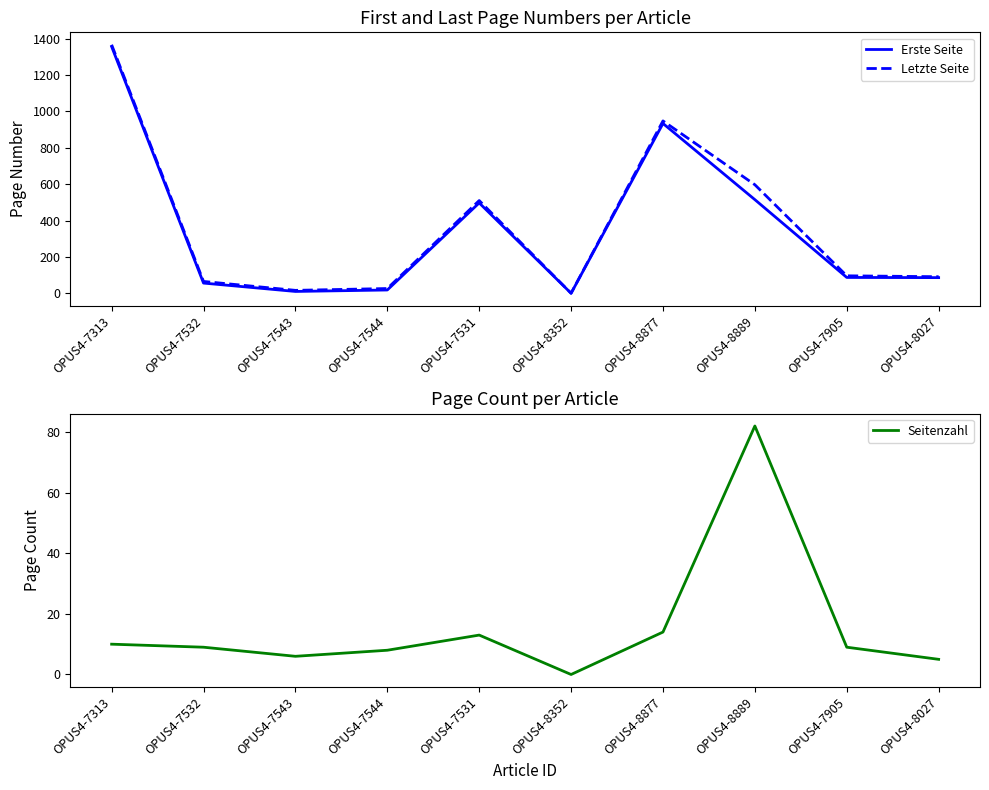

What position from the right is OPUS4-7905?

2